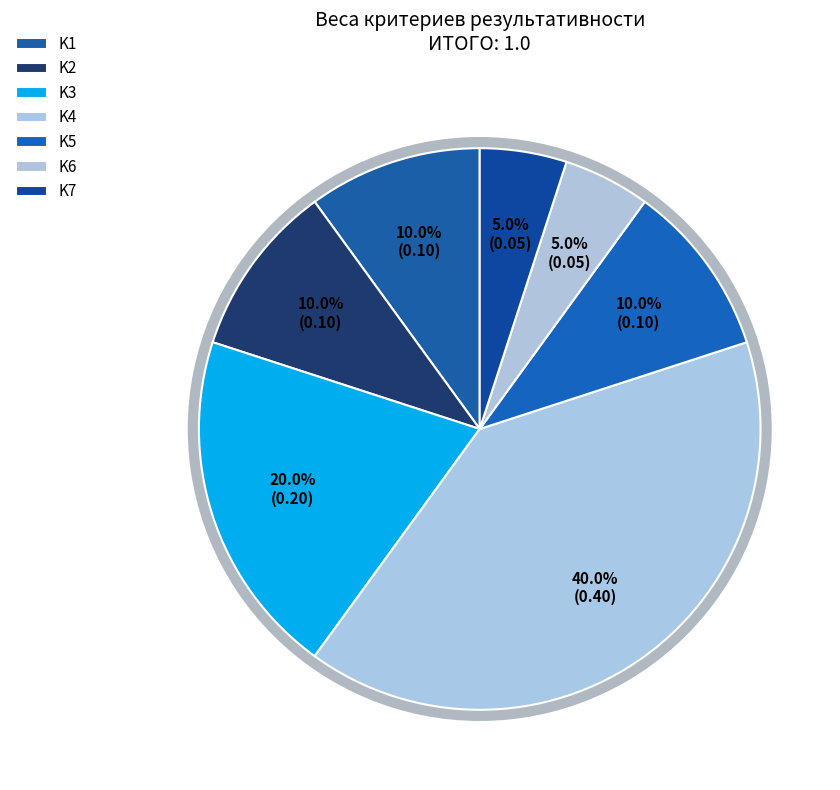

Is it true that K4 is 45% of the pie?

False